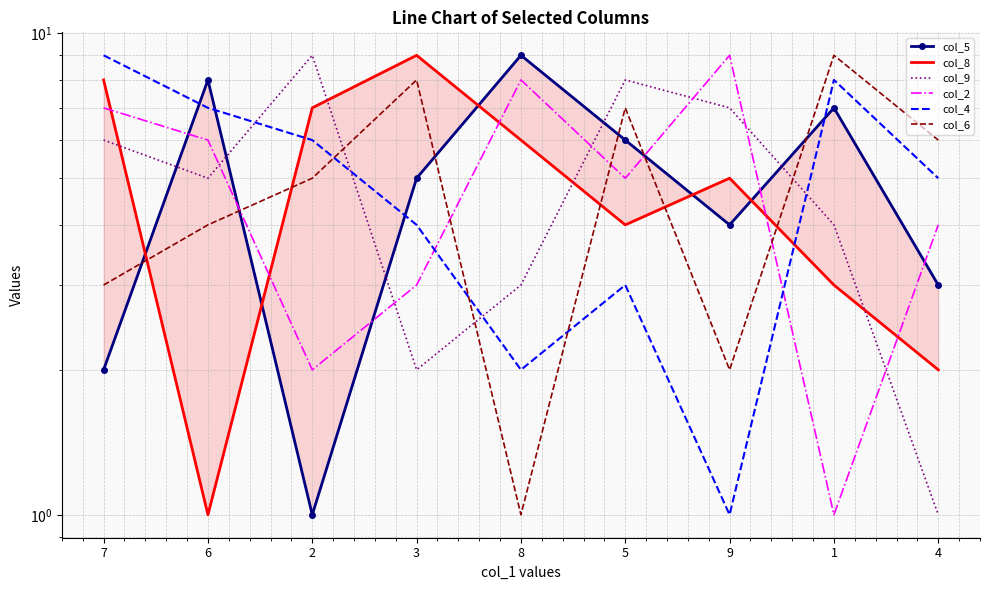

Reading left to right, transcribe all the data shown in this chart.

col_5: 7=2	6=8	2=1	3=5	8=9	5=6	9=4	1=7	4=3
col_8: 7=8	6=1	2=7	3=9	8=6	5=4	9=5	1=3	4=2
col_9: 7=6	6=5	2=9	3=2	8=3	5=8	9=7	1=4	4=1
col_2: 7=7	6=6	2=2	3=3	8=8	5=5	9=9	1=1	4=4
col_4: 7=9	6=7	2=6	3=4	8=2	5=3	9=1	1=8	4=5
col_6: 7=3	6=4	2=5	3=8	8=1	5=7	9=2	1=9	4=6